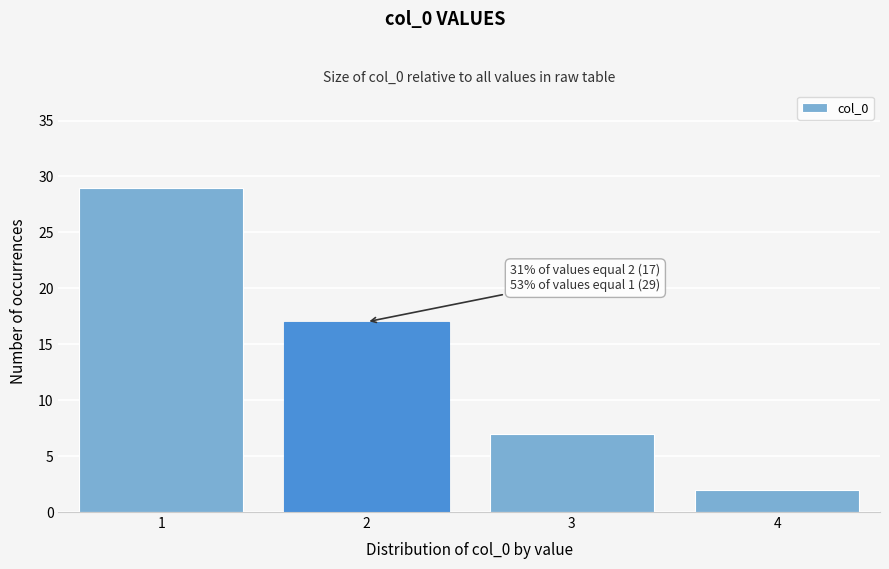

Reading right to left, list all the values displayed in this chart.

4=2	3=7	2=17	1=29